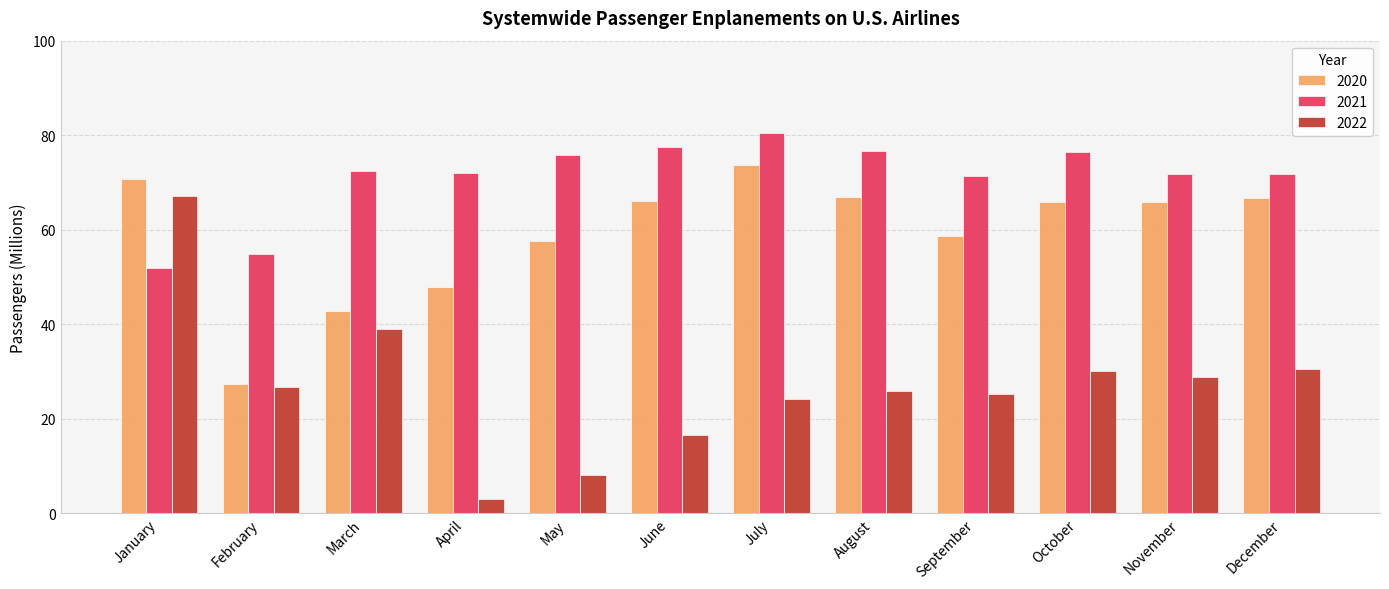

Is it true that 2021 equals 54.8 at February?

True